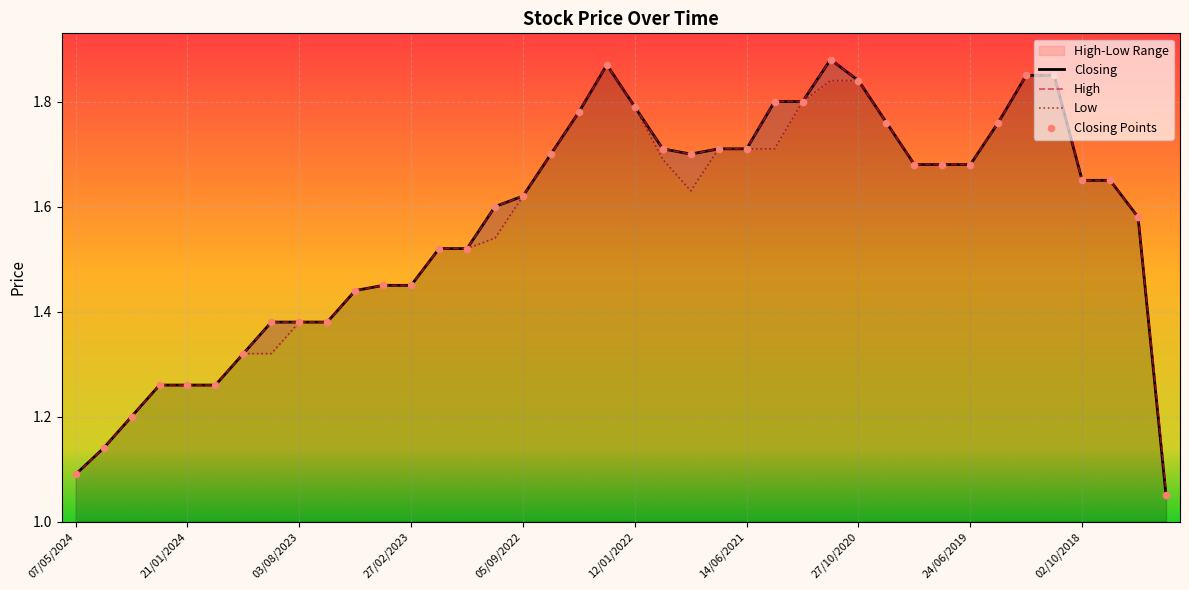

Which series has the largest total across all categories?

High